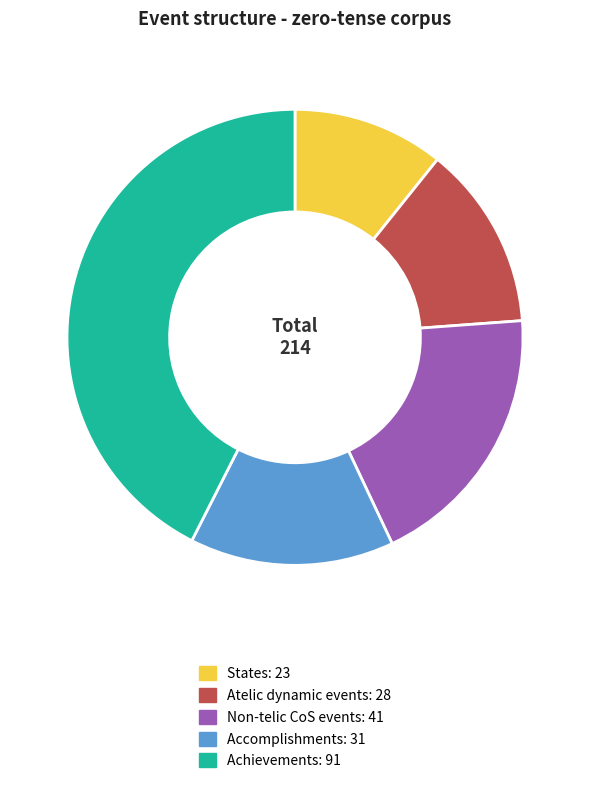

Do States and Atelic dynamic events together represent more than half of the pie?

No